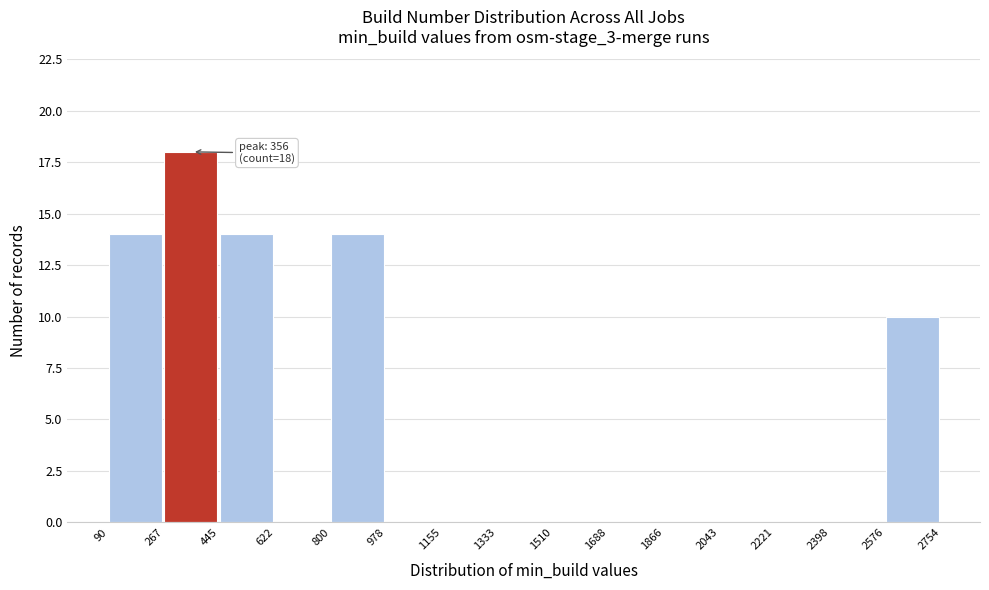

Which range on the x-axis has the tallest bar?

267 to 445